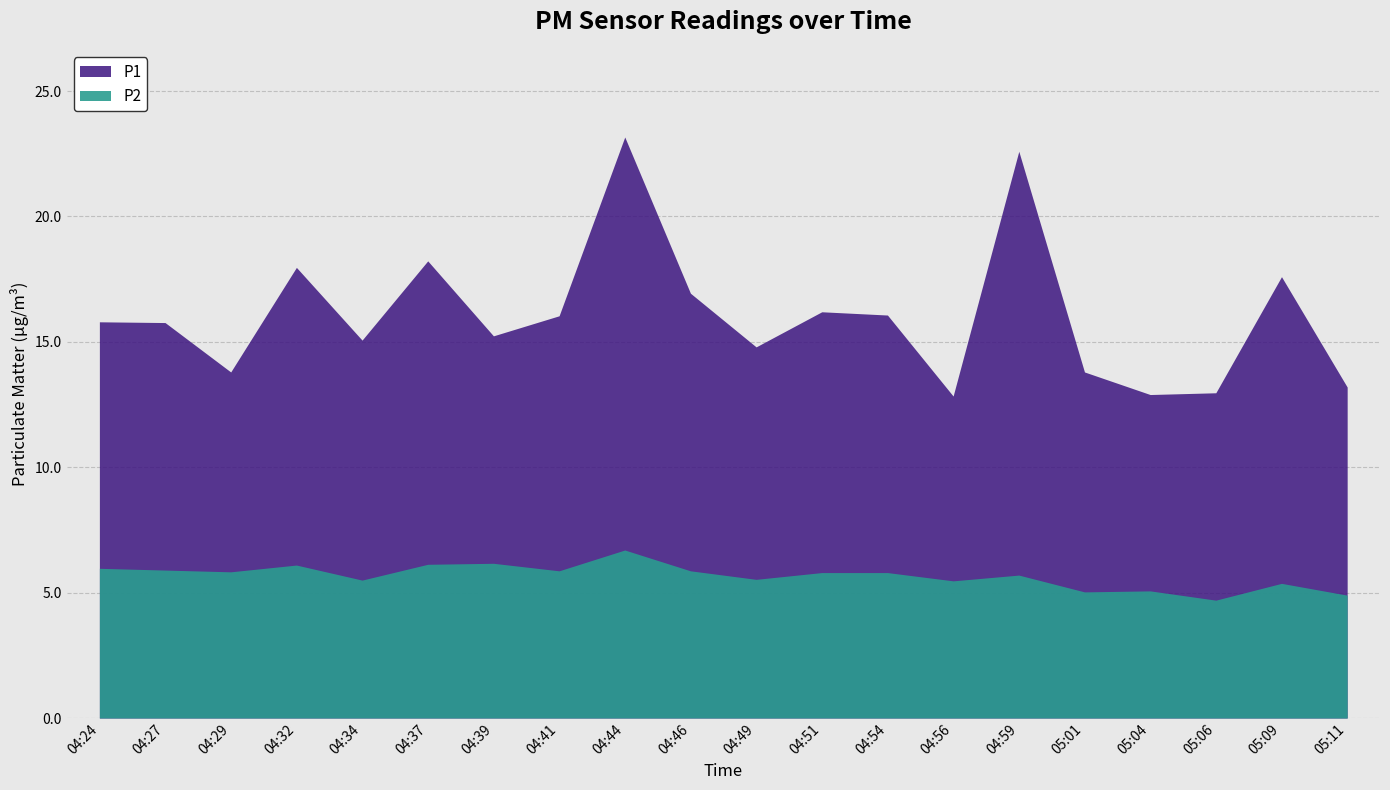

In P2, how many points are higher than both neighbors (excluding endpoints)?

6